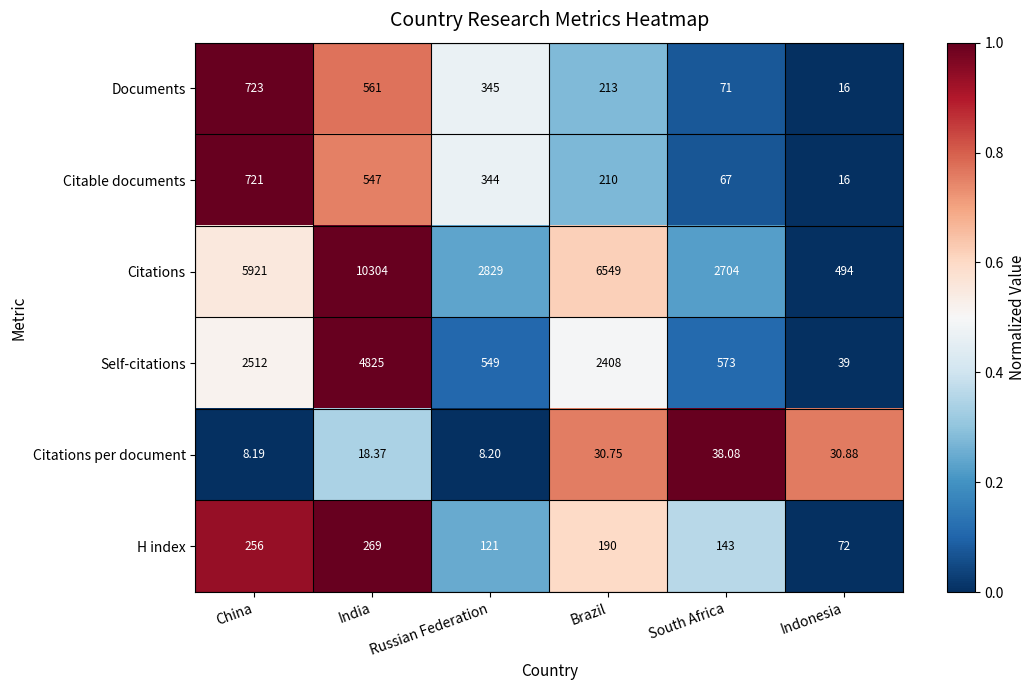

At India, list the series in order from smallest to largest.

Citations per document, H index, Citable documents, Documents, Self-citations, Citations